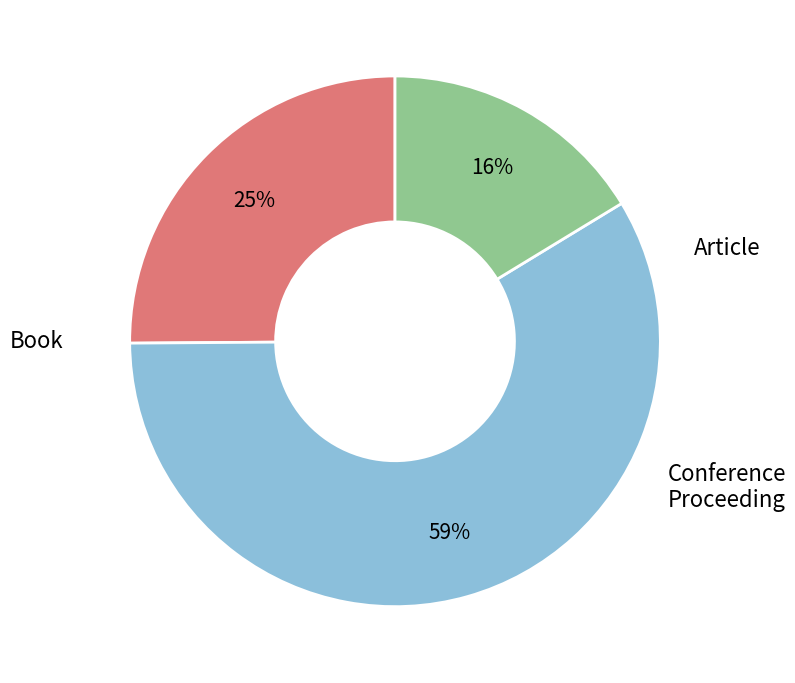

Is there a majority slice in this chart?

Yes